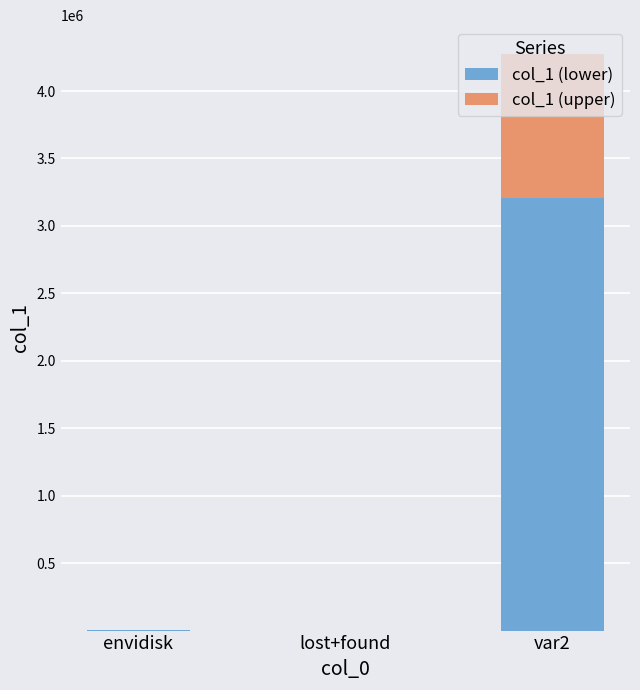

What is the maximum value for col_1 (lower)?

3205794.8